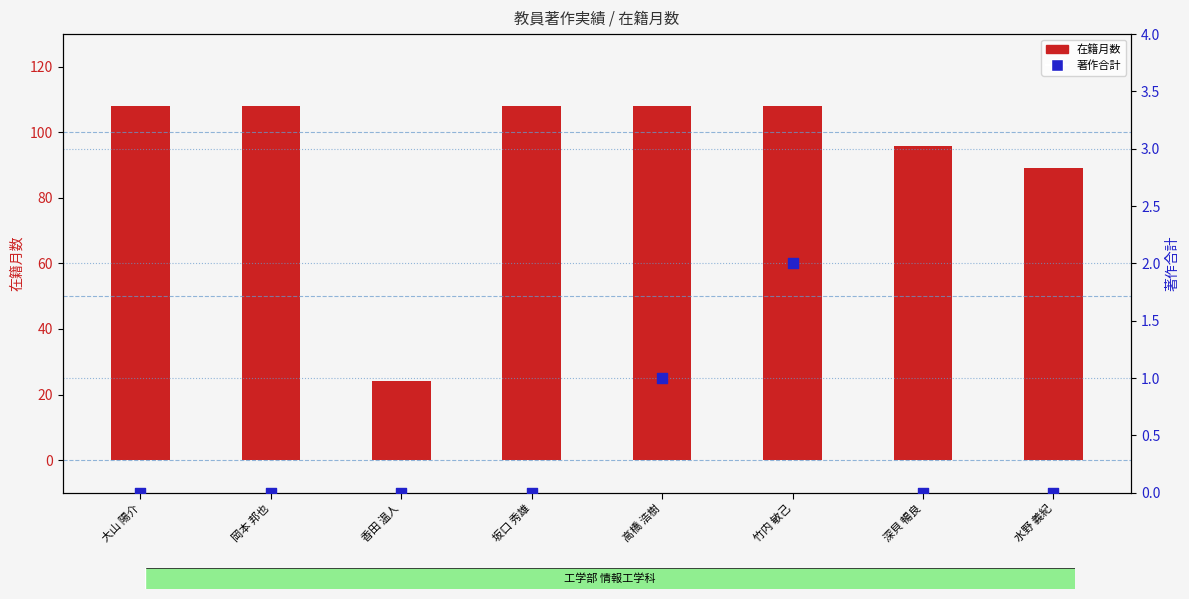

Is the value of 在籍月数 at 竹内 敏己 greater than the value of 著作合計 at 岡本 邦也?

Yes